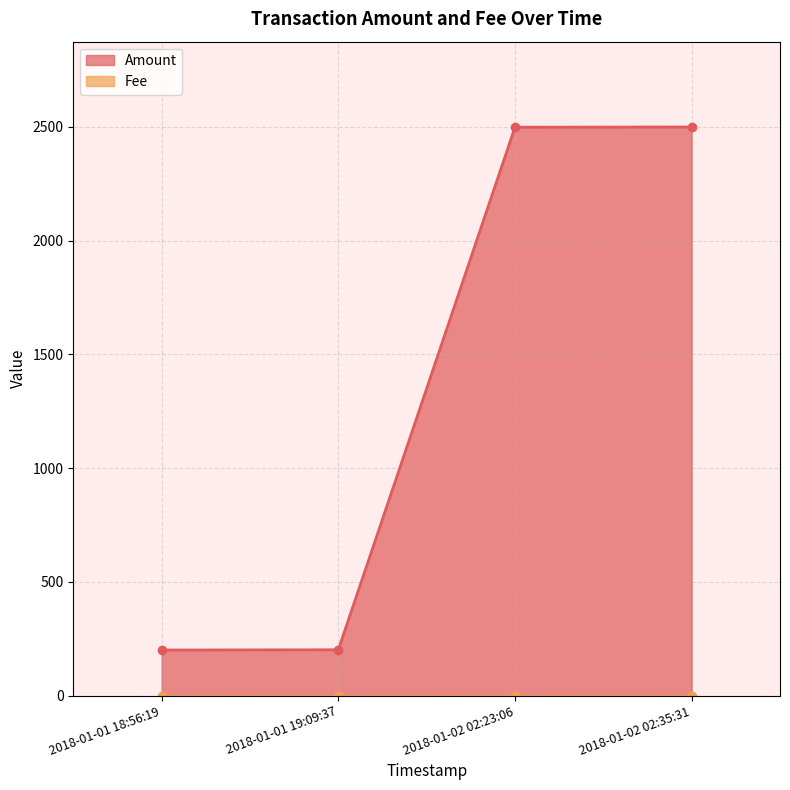

What is the greatest value displayed?

2500